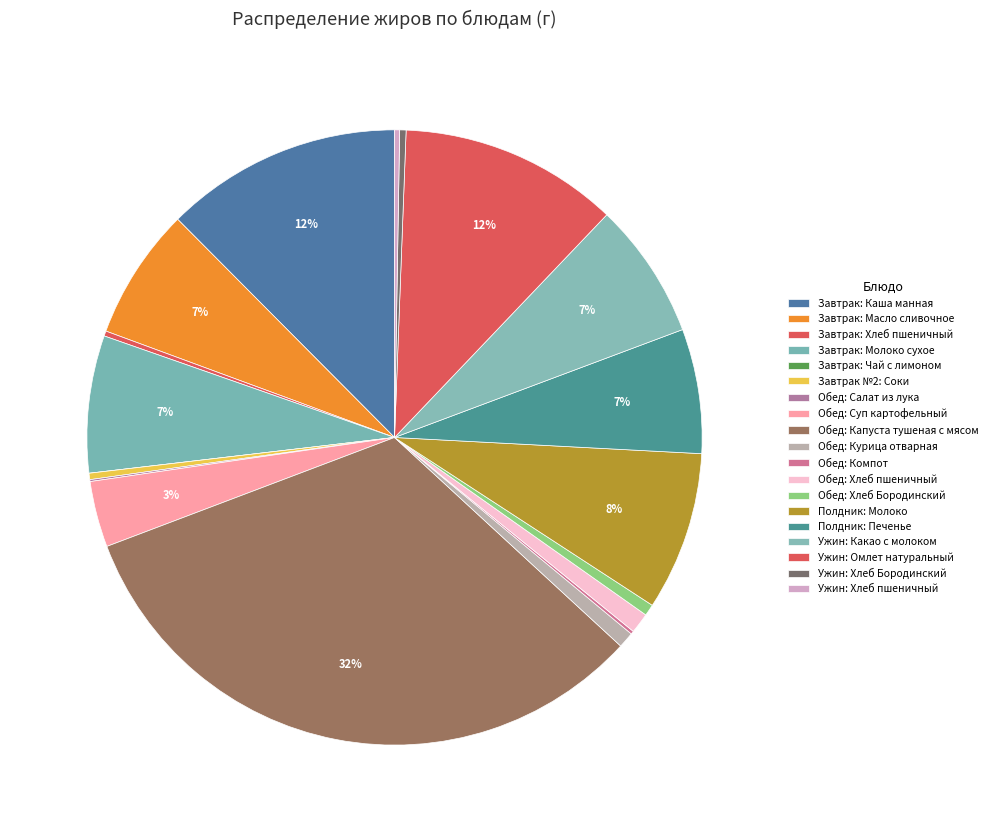

How many segments does this pie chart have?

19